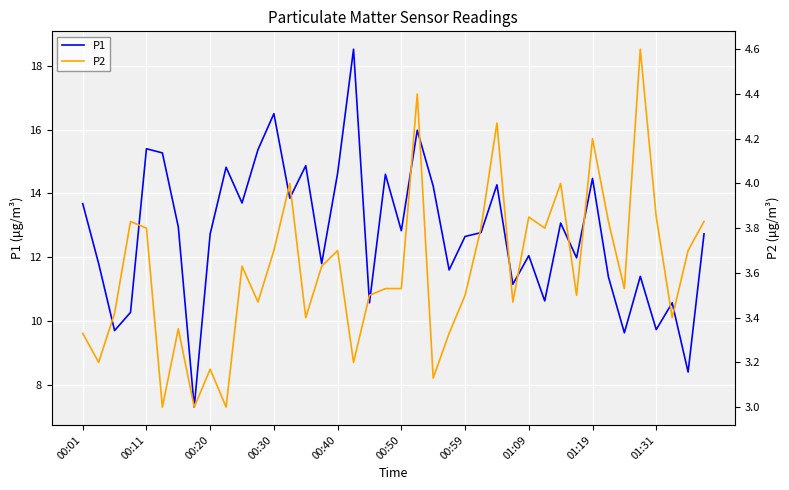

Which has a higher value, 39 or 10?

10